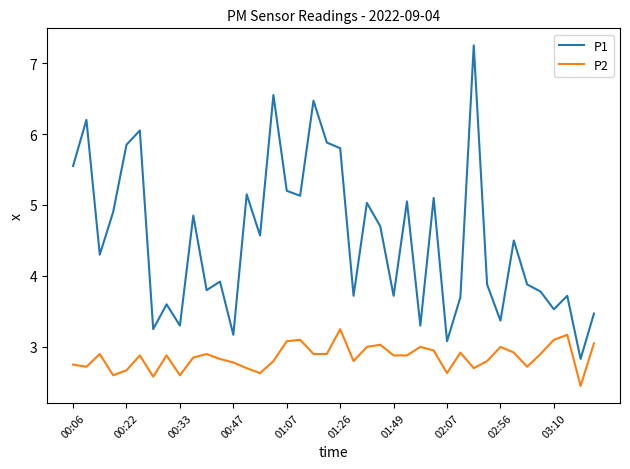

What is the lowest value of the P2 series?

2.5